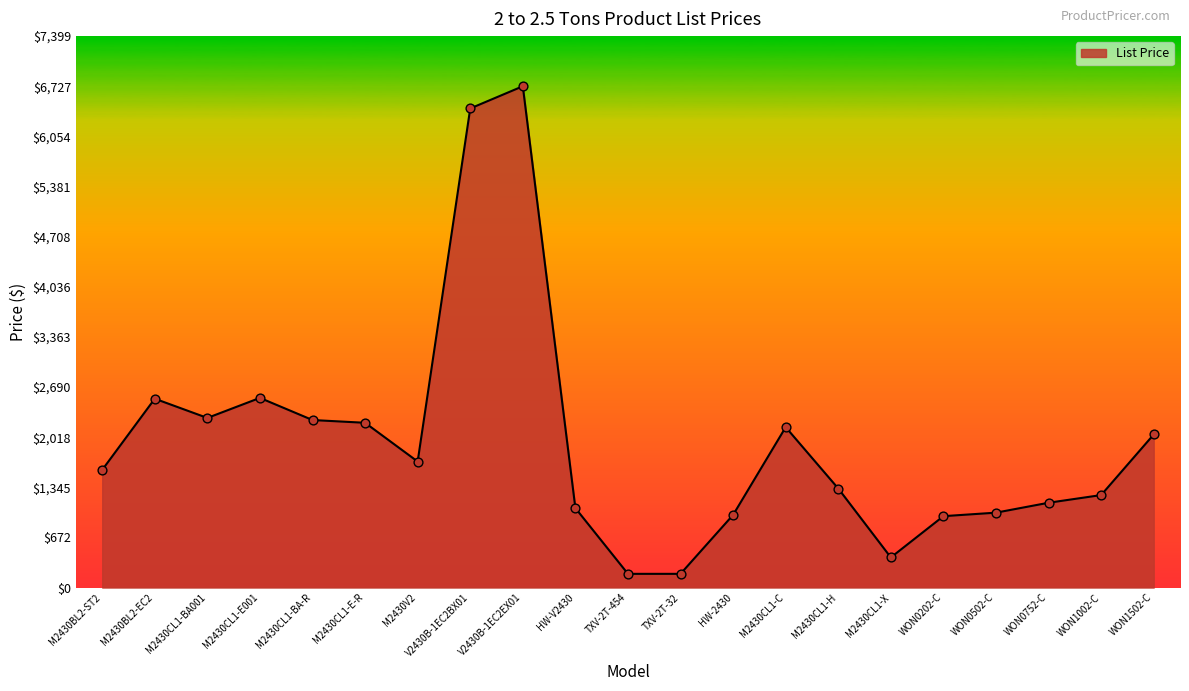

Which category has the highest value across all series?

V2430B-1EC2EX01